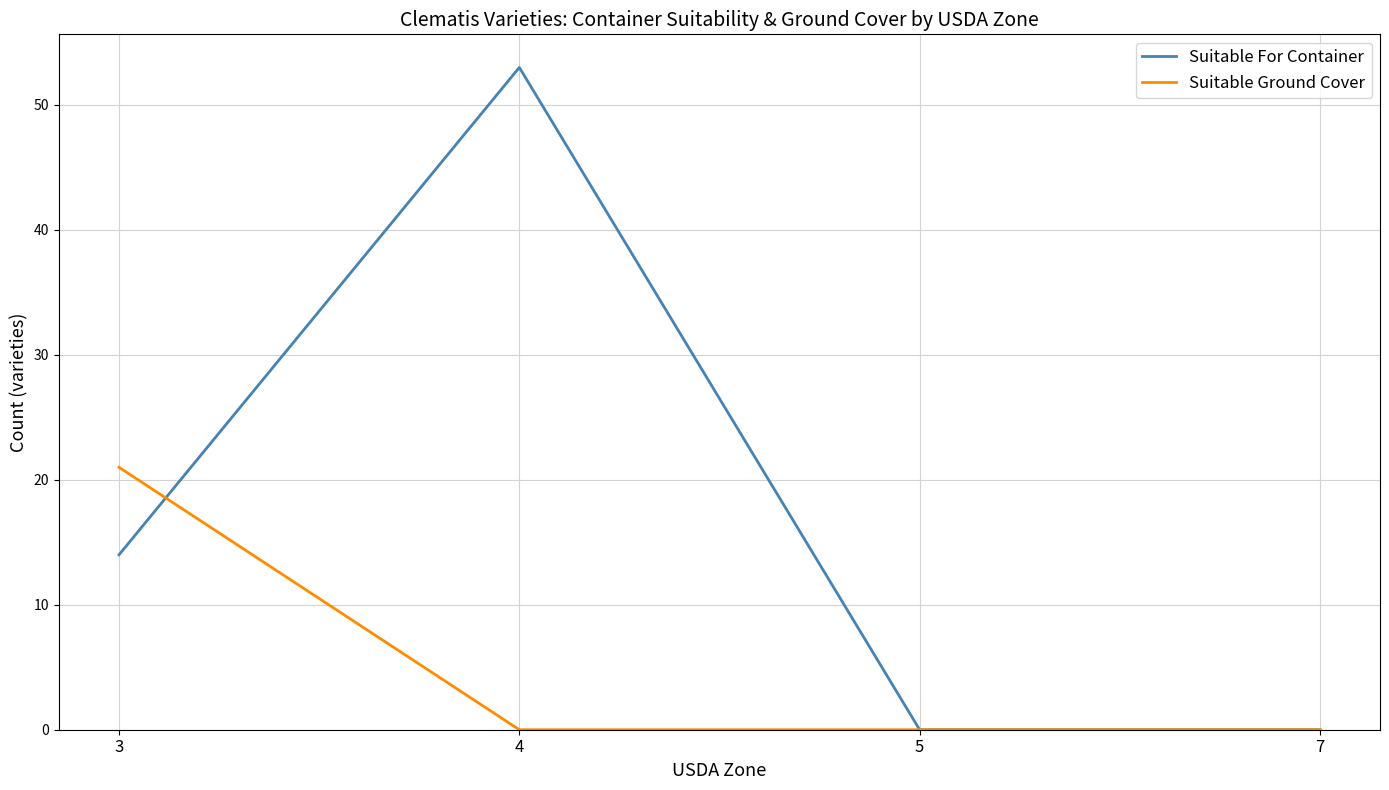

At which category does Suitable For Container reach its first local peak?

4